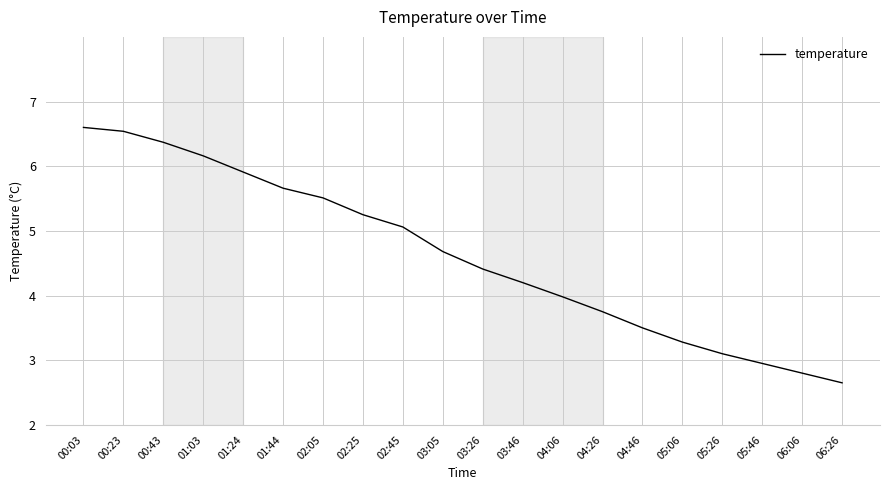

What is the maximum value shown in the chart?

6.6